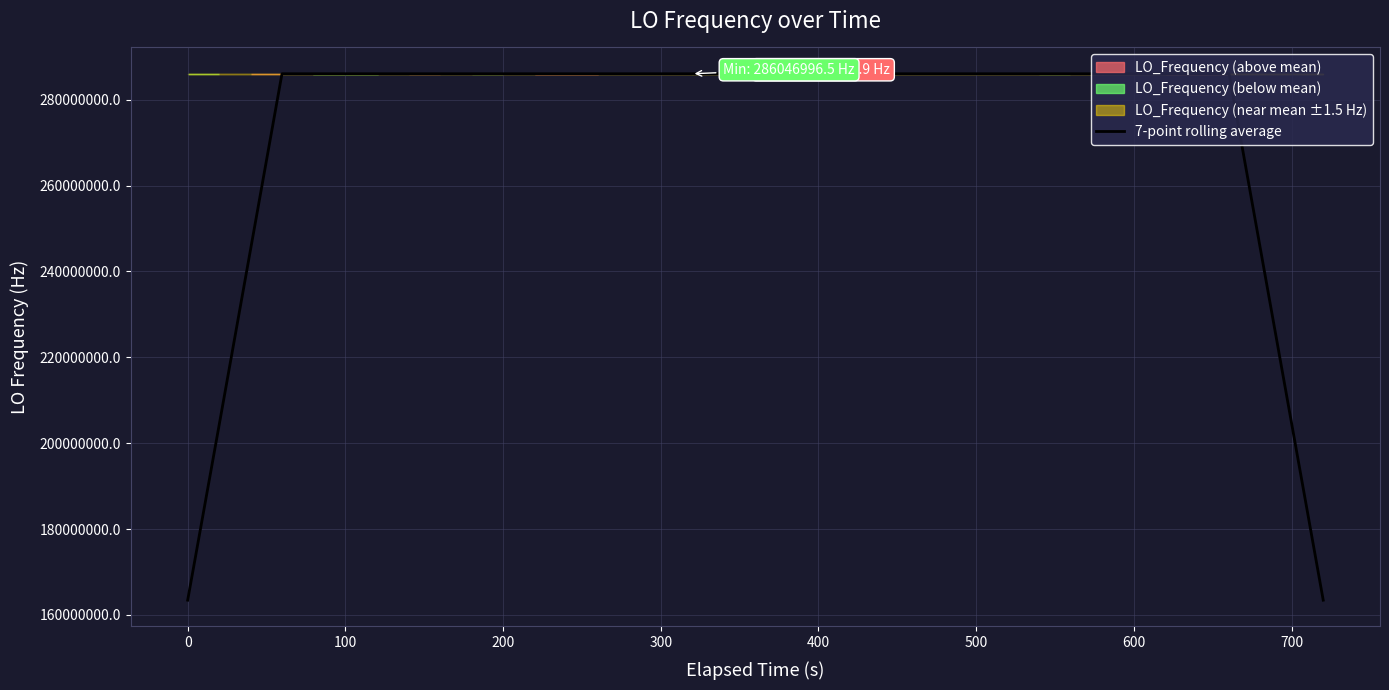

The value of 7-point rolling average at 500 is 177986470.8. True or false?

False